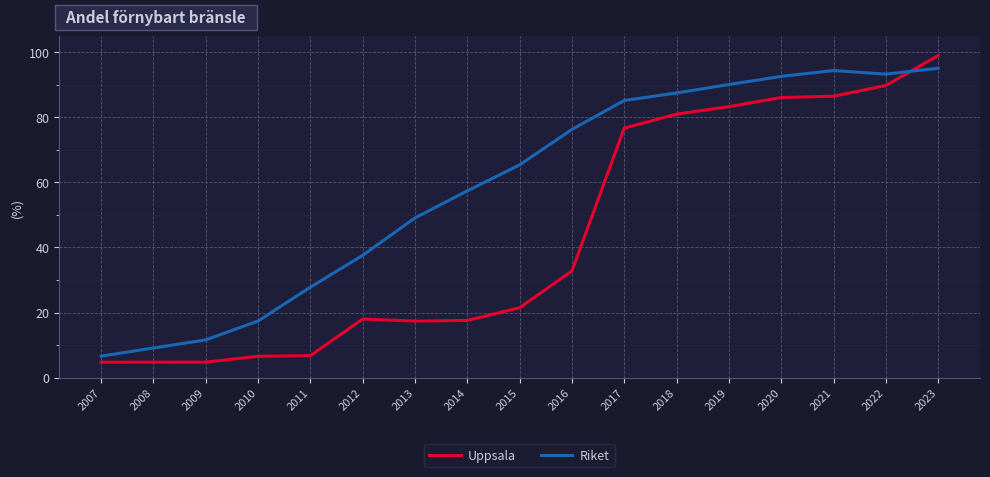

What is the difference between the maximum and minimum values in the Riket series?

88.5